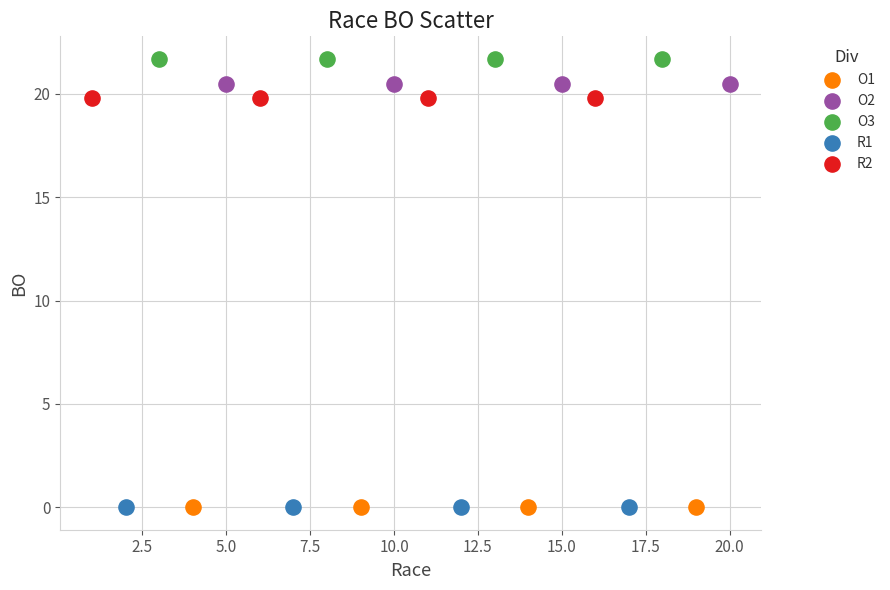

Which series reaches the maximum Y coordinate?

O3